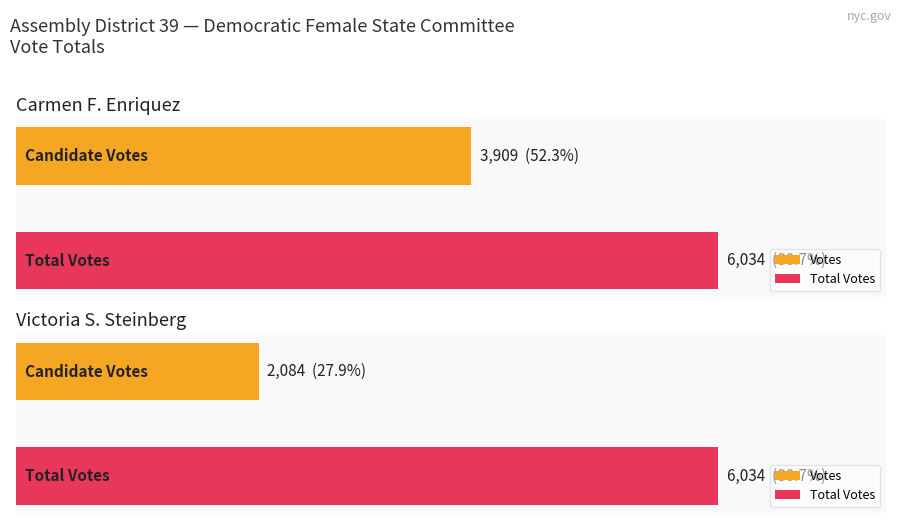

What is the lowest value of the Total Votes series?

6034